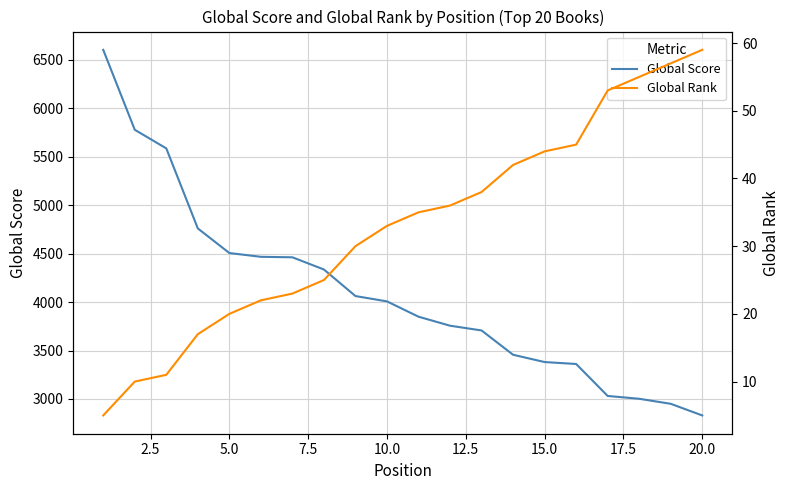

True or false: Global Score has more than 1 interior local peaks.

False